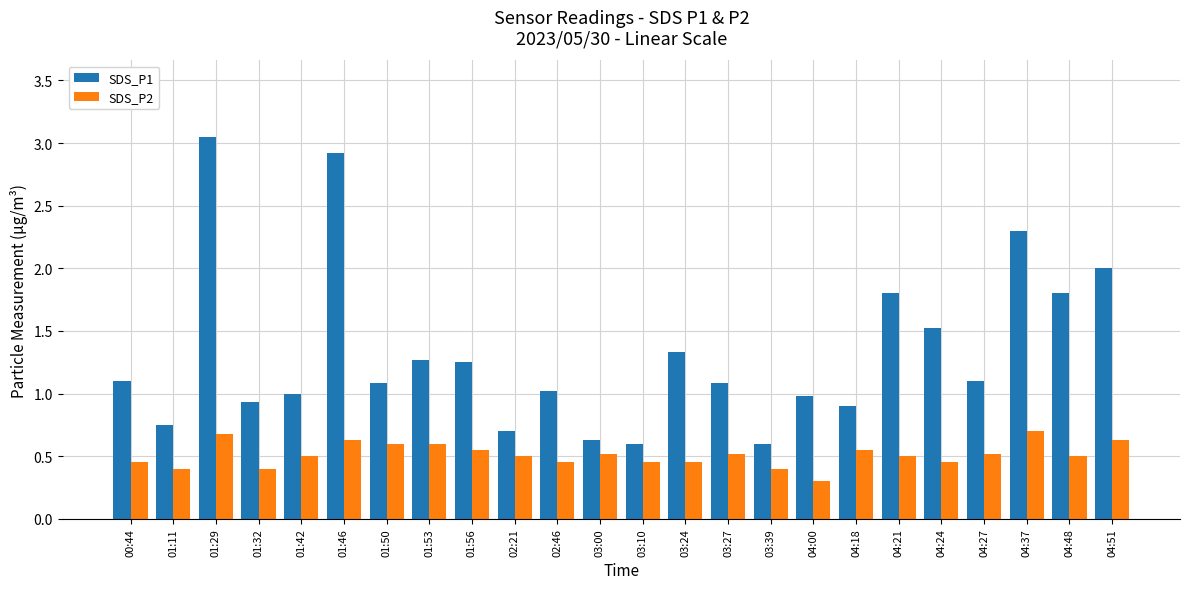

What are all the series names shown in the legend?

SDS_P1, SDS_P2